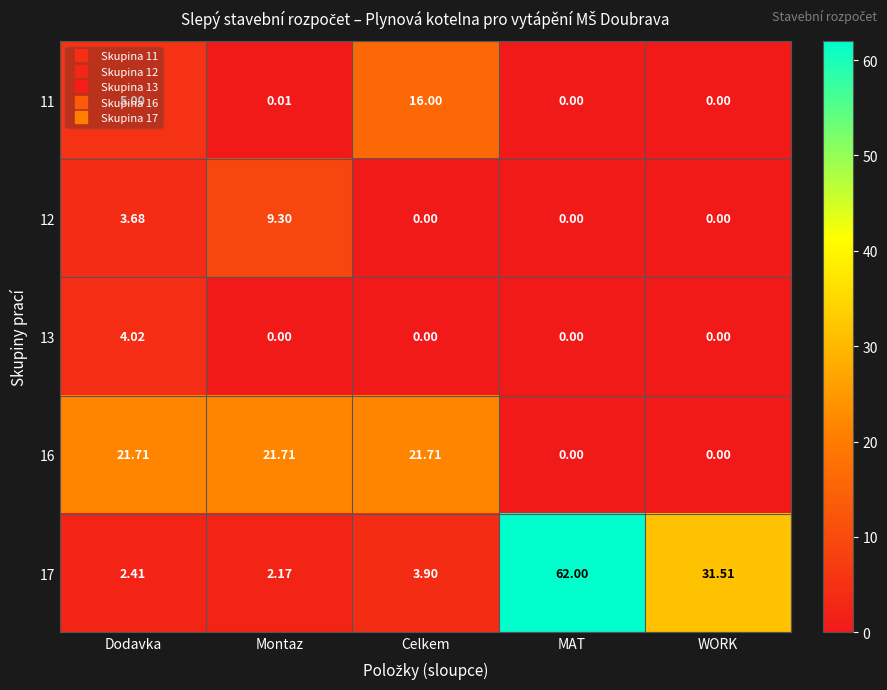

Is the value of 16 at MAT greater than the value of 11 at Dodavka?

No